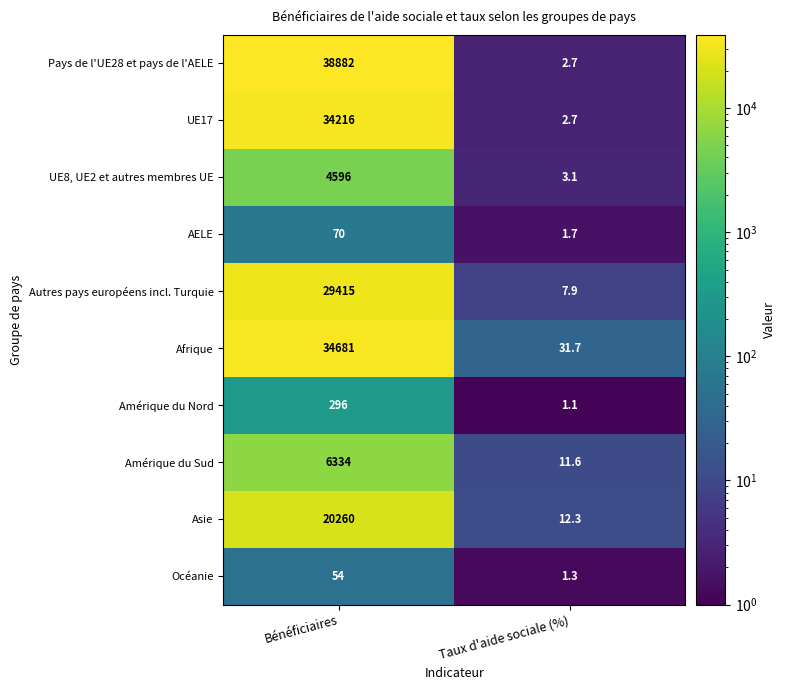

Which series has the widest spread of values?

Pays de l'UE28 et pays de l'AELE